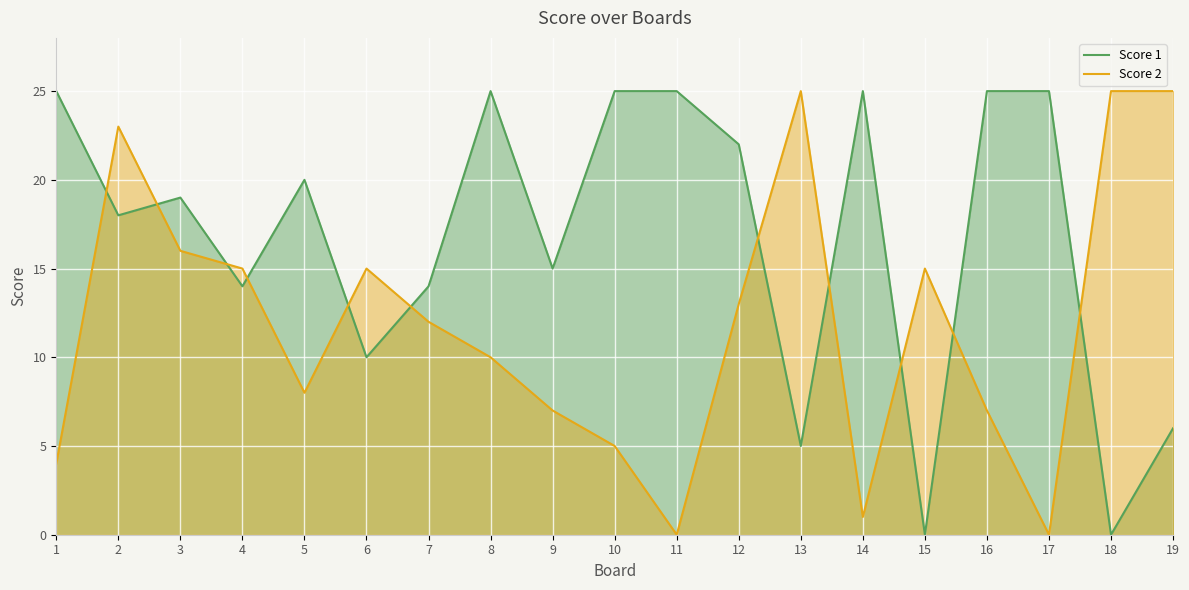

Which series has the largest total across all categories?

Score 1